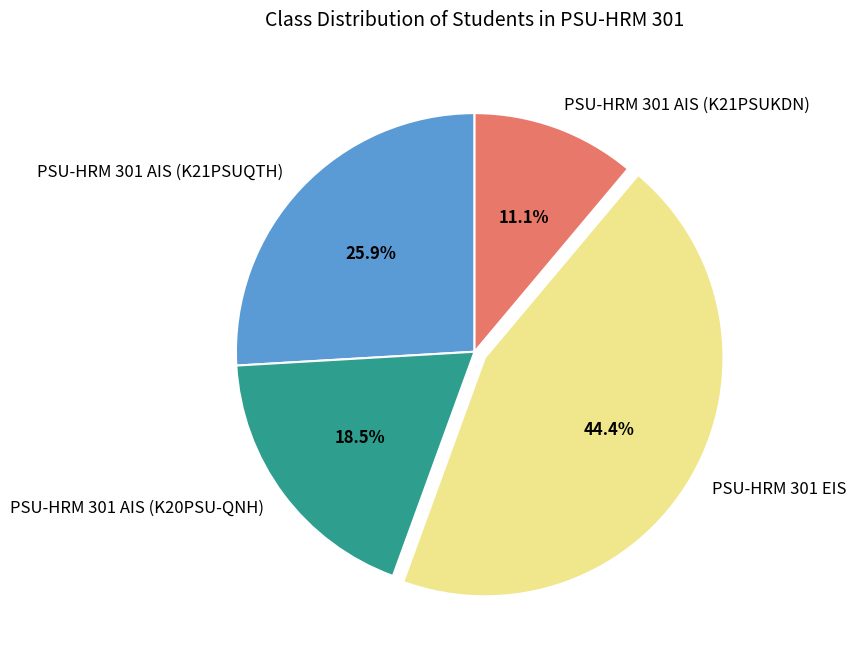

To the nearest percent, what percentage of the pie is PSU-HRM 301 AIS (K21PSUKDN)?

11%